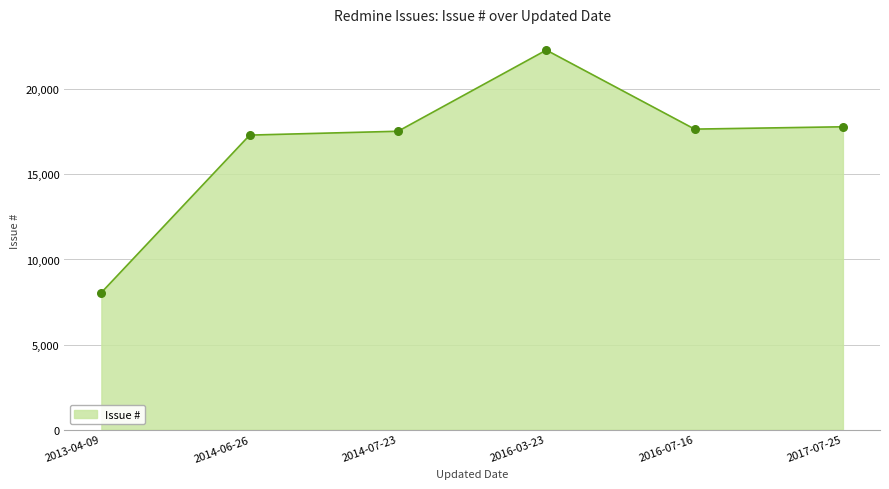

Between 2014-06-26 and 2016-03-23, which is larger?

2016-03-23